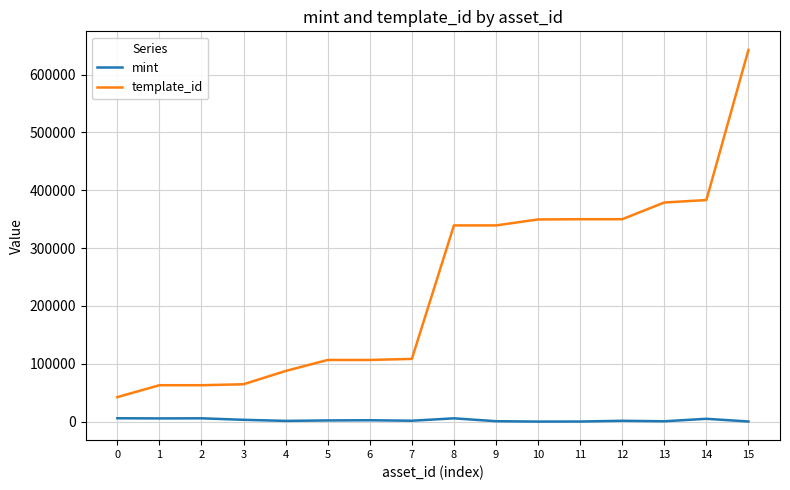

What is the difference between the template_id values at 1 and 3?

1686